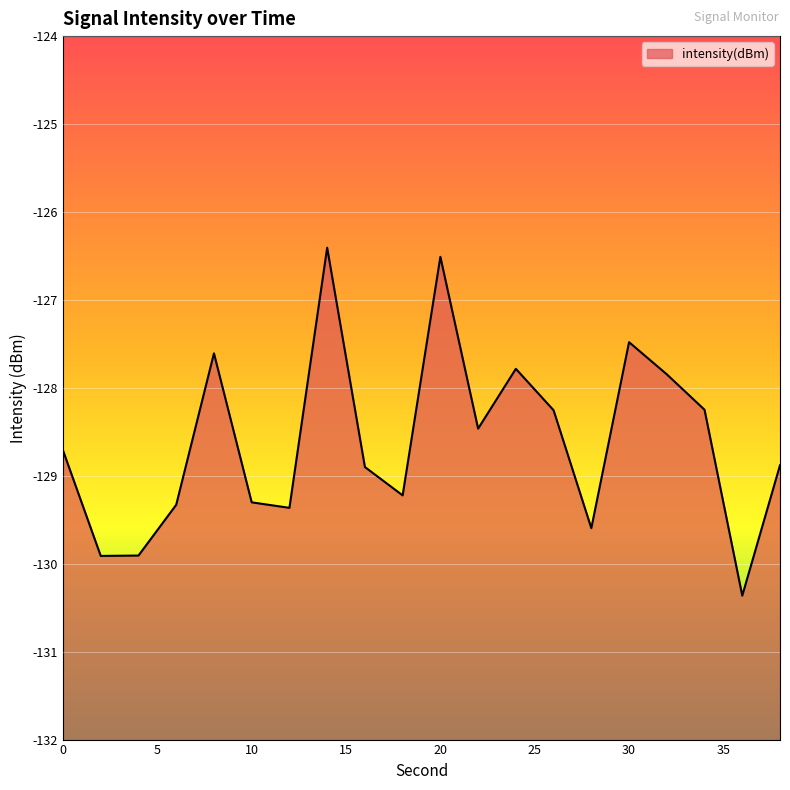

How many values exceed -128?

6